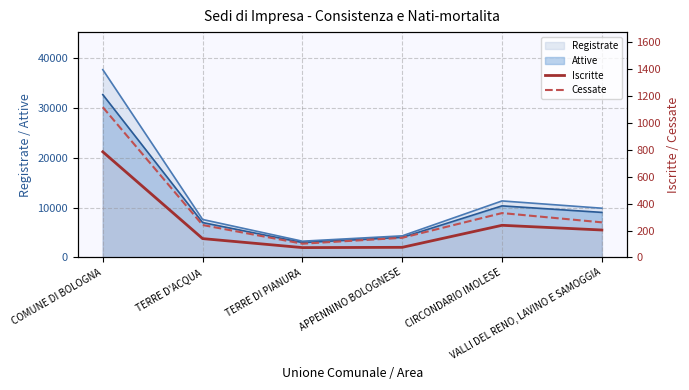

Between VALLI DEL RENO, LAVINO E SAMOGGIA and TERRE DI PIANURA, which is larger?

VALLI DEL RENO, LAVINO E SAMOGGIA